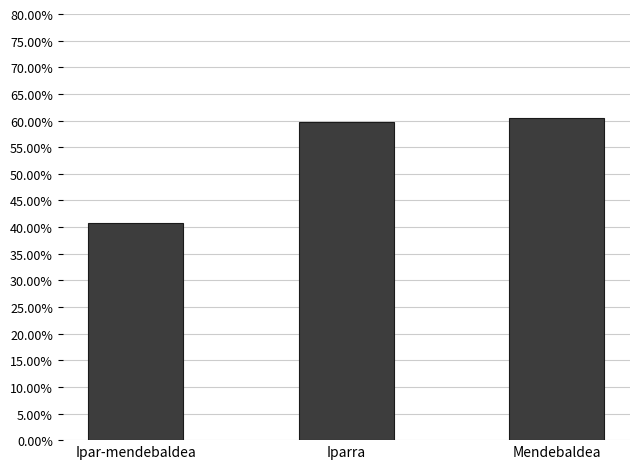

Rank the categories by value from lowest to highest.

Ipar-mendebaldea, Iparra, Mendebaldea